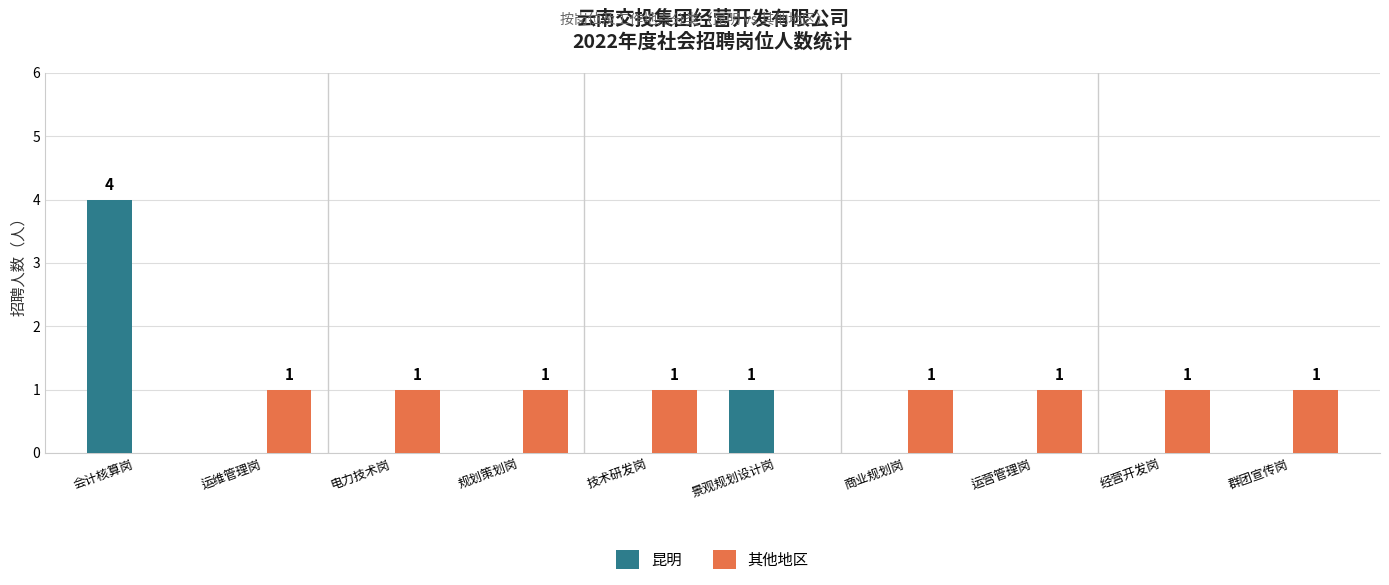

How many distinct data groups are displayed?

2